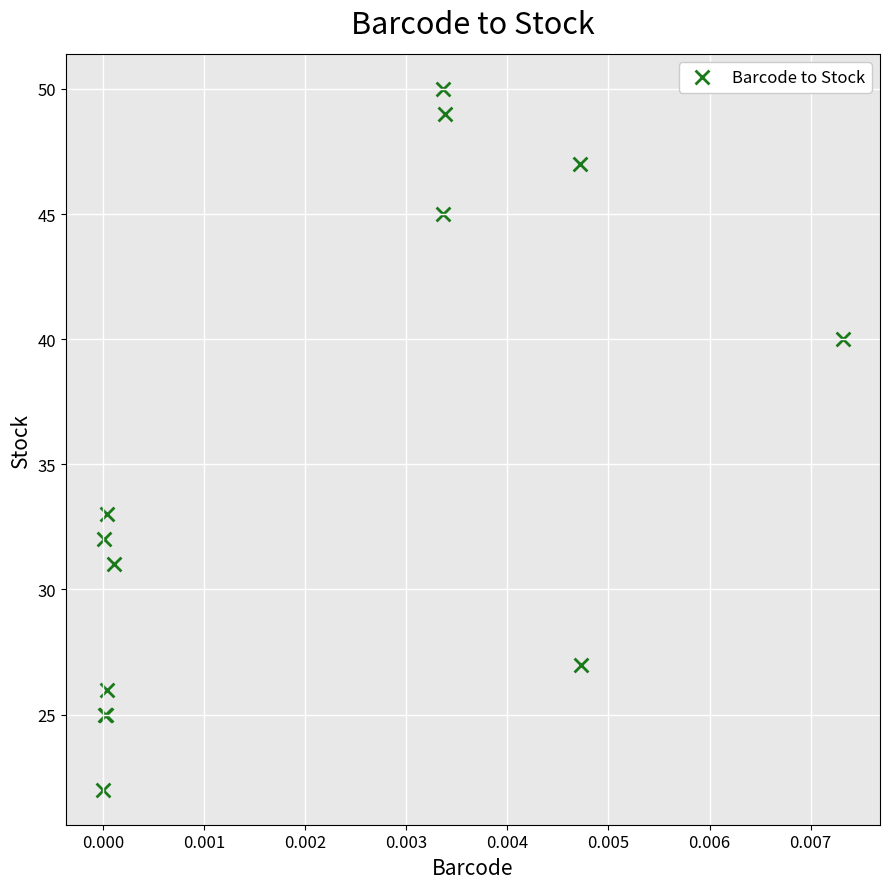

What Y value in the scatter plot is closest to 36?

33